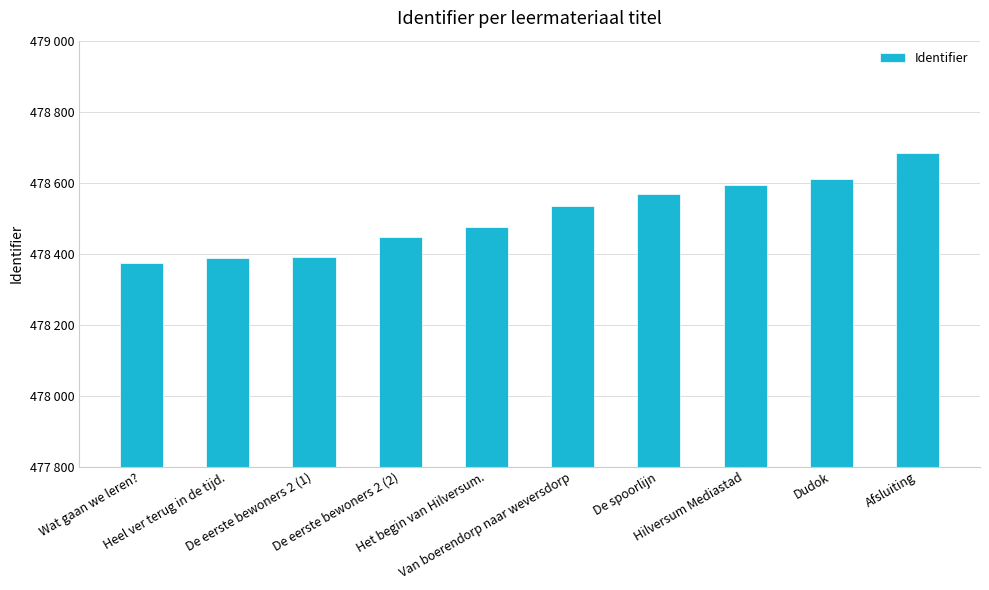

Does the chart contain any negative values?

No